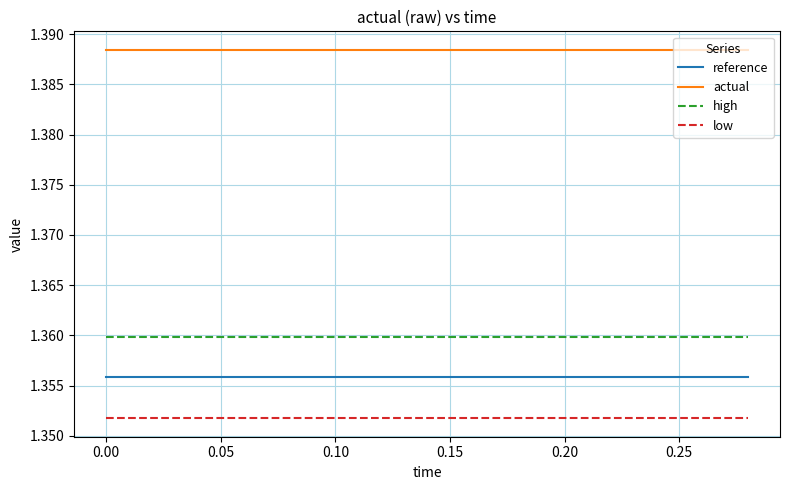

Which series has the largest total across all categories?

actual